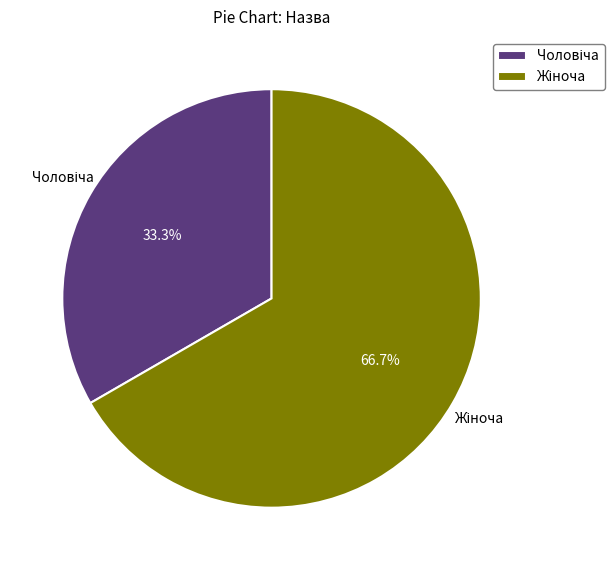

Is there any slice that represents more than half of the pie?

Yes